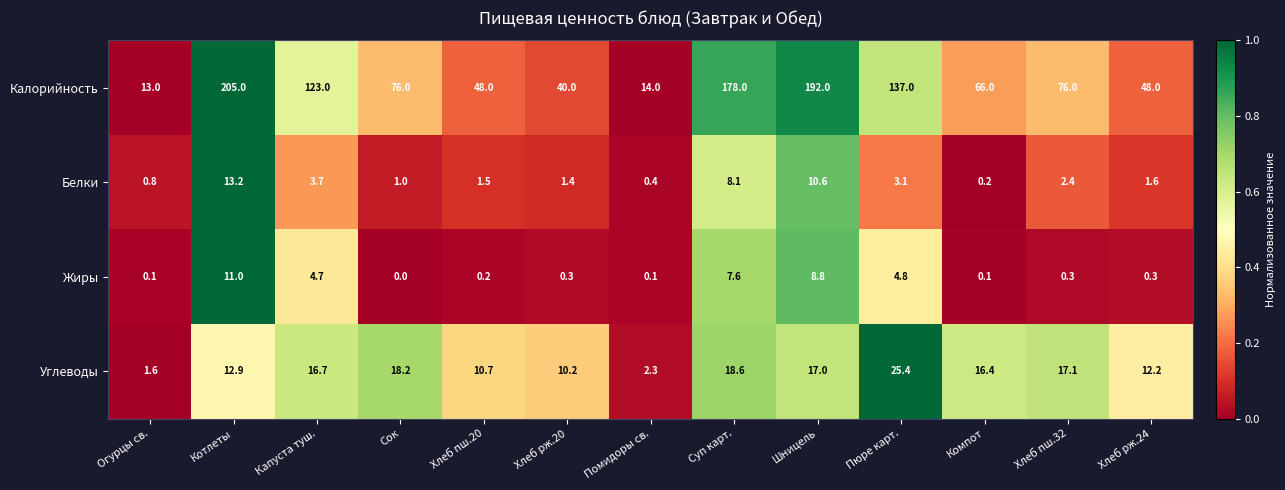

At which label does Углеводы reach its minimum?

Огурцы св.